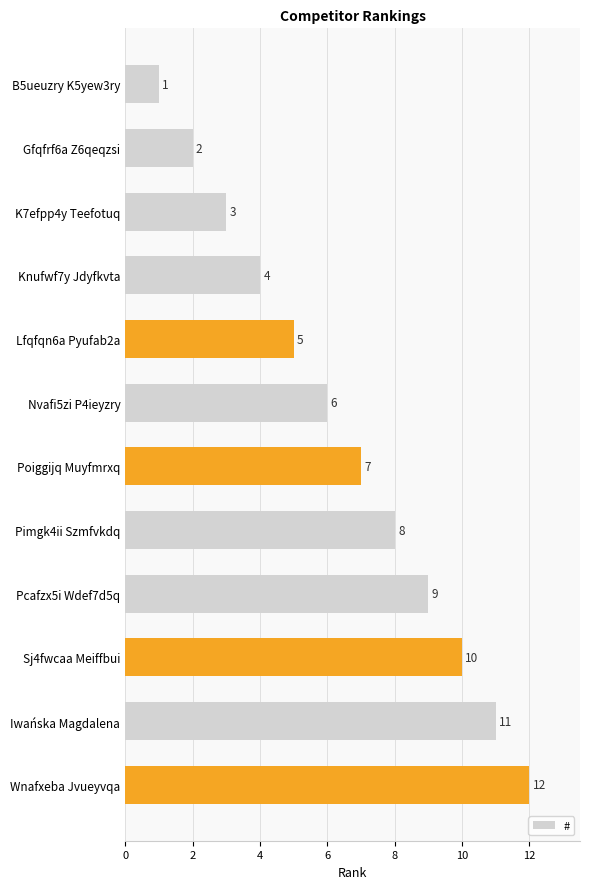

Rank the categories by value from highest to lowest.

Wnafxeba Jvueyvqa, Iwańska Magdalena, Sj4fwcaa Meiffbui, Pcafzx5i Wdef7d5q, Pimgk4ii Szmfvkdq, Poiggijq Muyfmrxq, Nvafi5zi P4ieyzry, Lfqfqn6a Pyufab2a, Knufwf7y Jdyfkvta, K7efpp4y Teefotuq, Gfqfrf6a Z6qeqzsi, B5ueuzry K5yew3ry